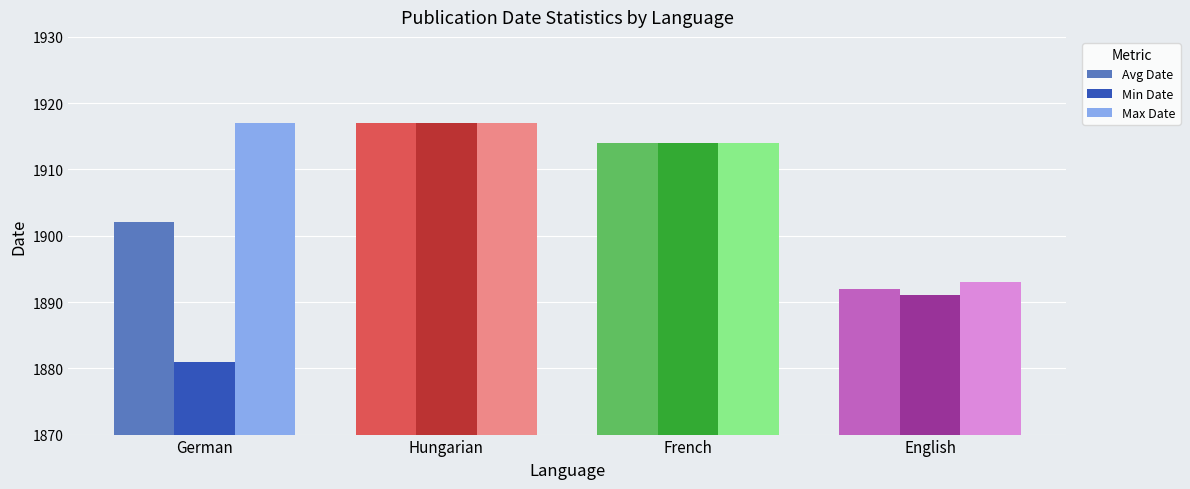

List the series in order of their overall mean, highest first.

Max Date, Avg Date, Min Date